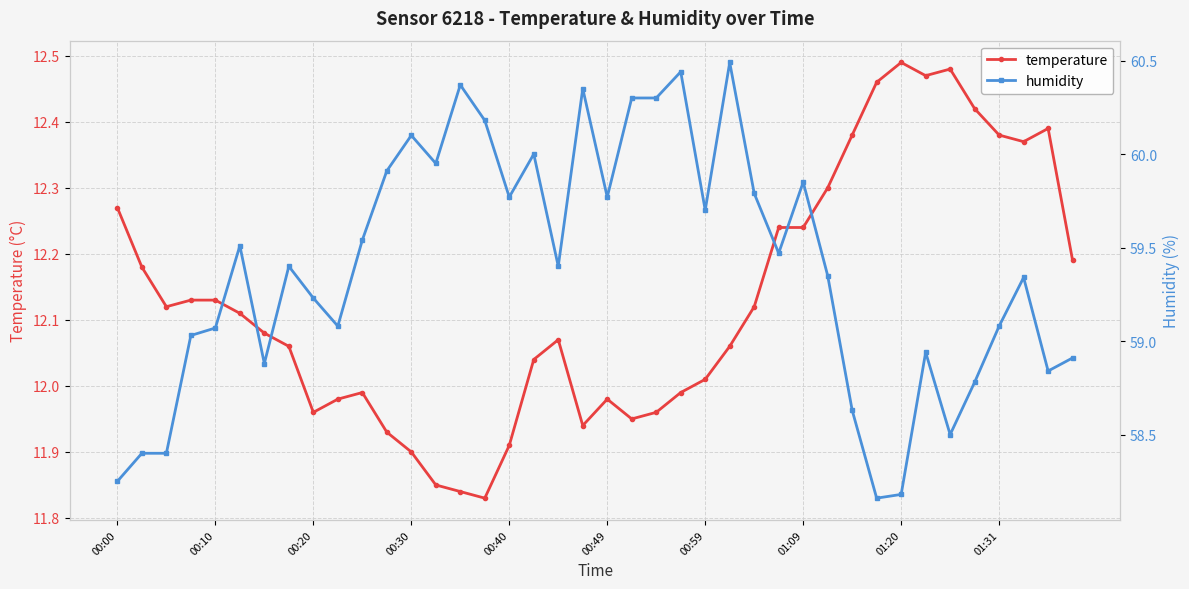

Where does the temperature series first go above 12?

00:00